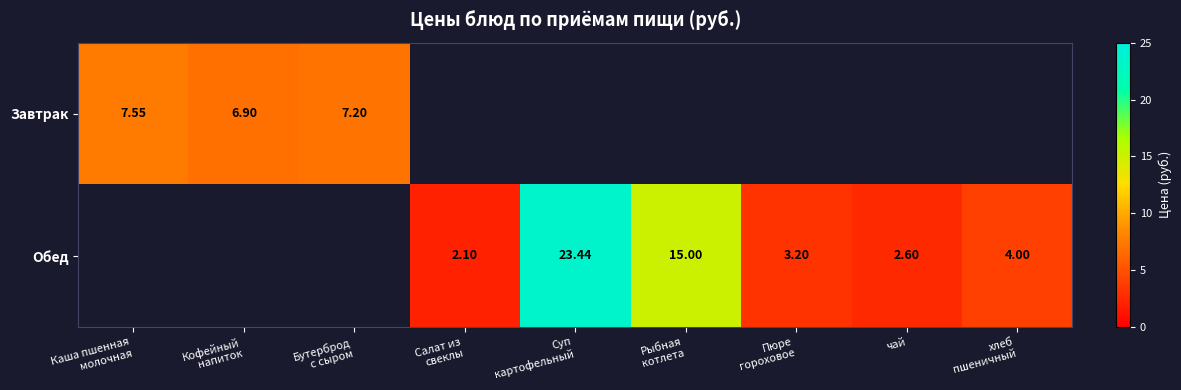

Is it true that Завтрак equals 6.9 at Кофейный напиток?

True